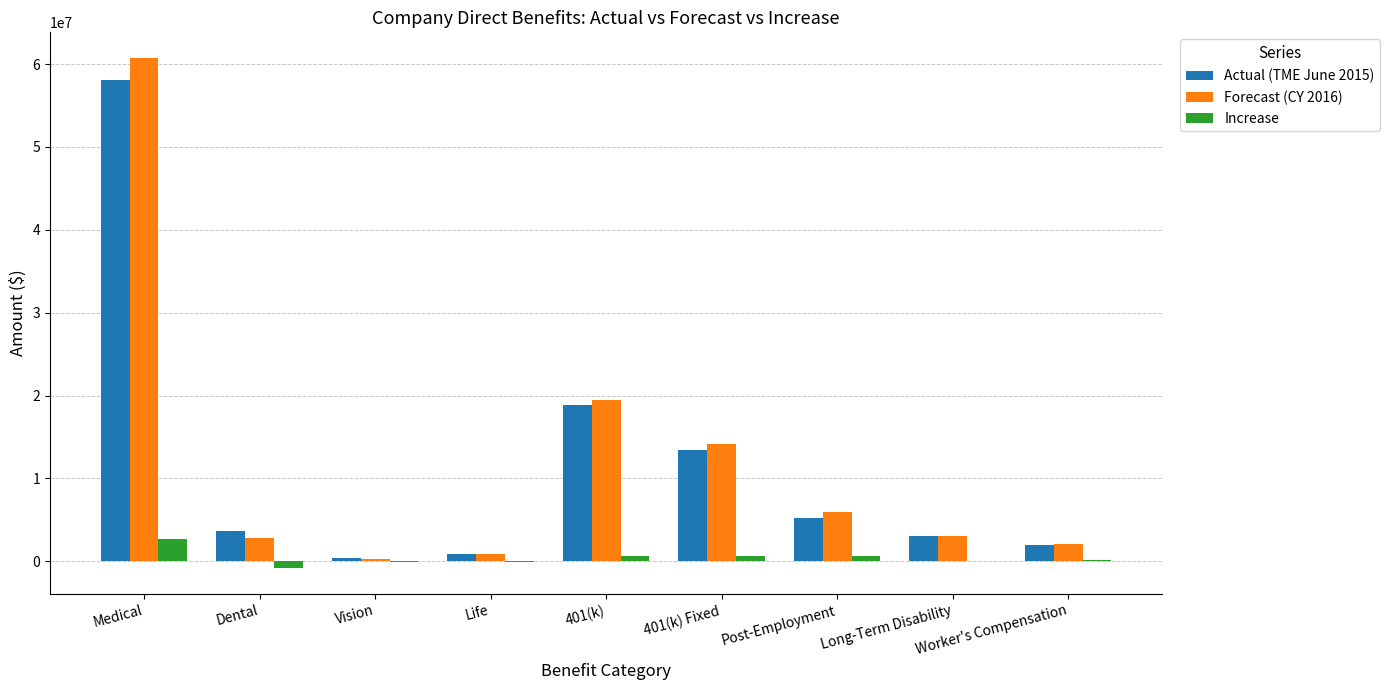

Is the value of Increase at 401(k) greater than the value of Actual (TME June 2015) at 401(k)?

No